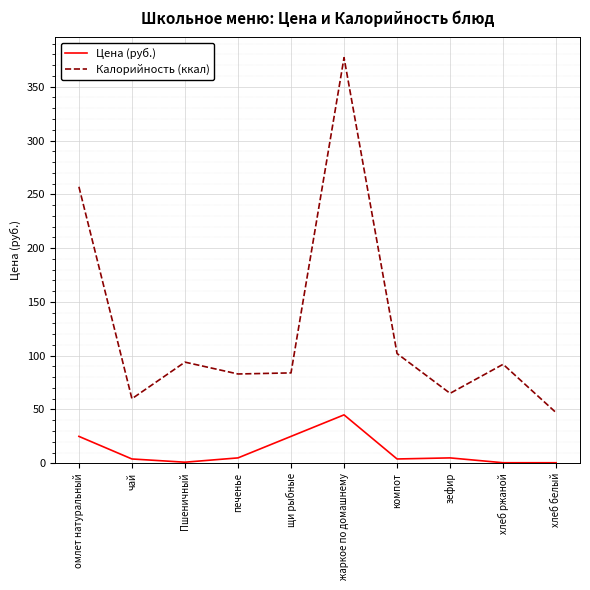

Does the chart have visible grid lines?

Yes